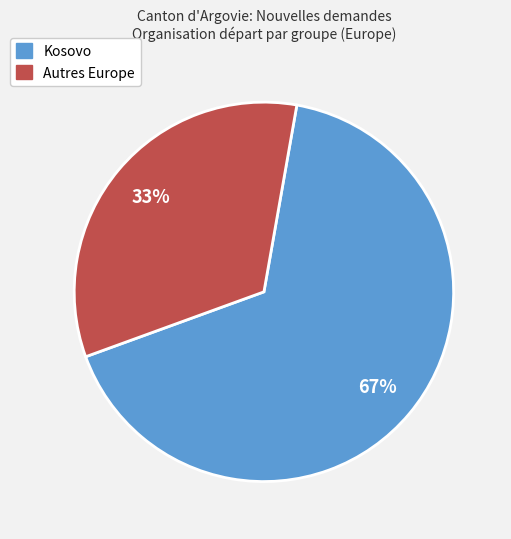

How many segments does this pie chart have?

2